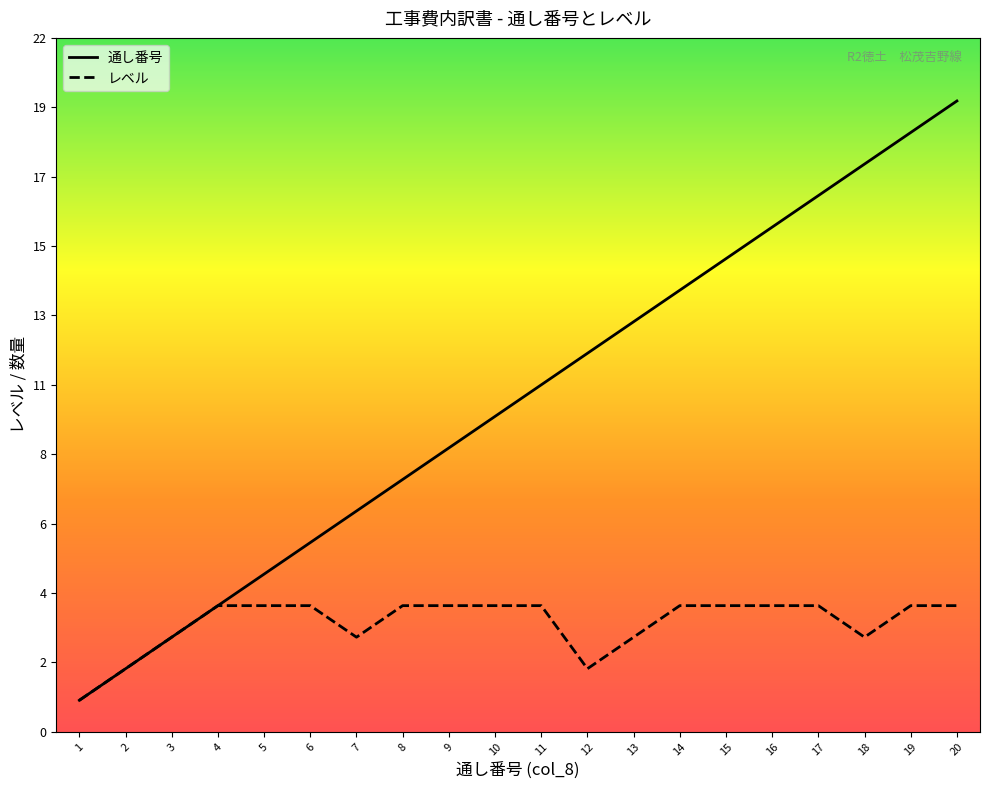

True or false: 通し番号 and レベル intersect in this chart.

False